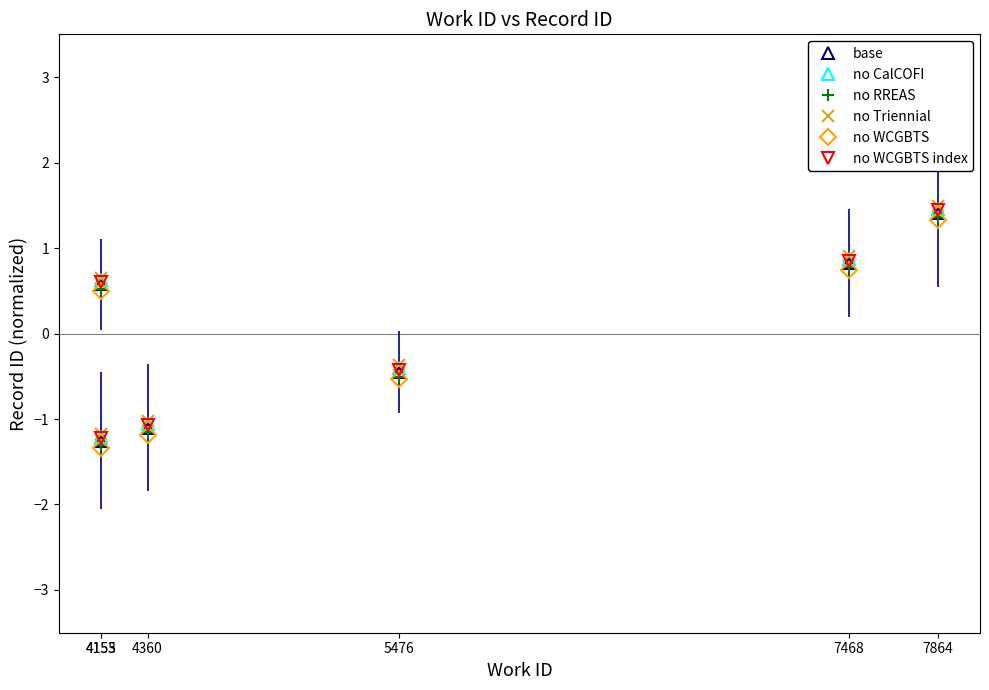

At how many categories does at least one series exceed 1?

1